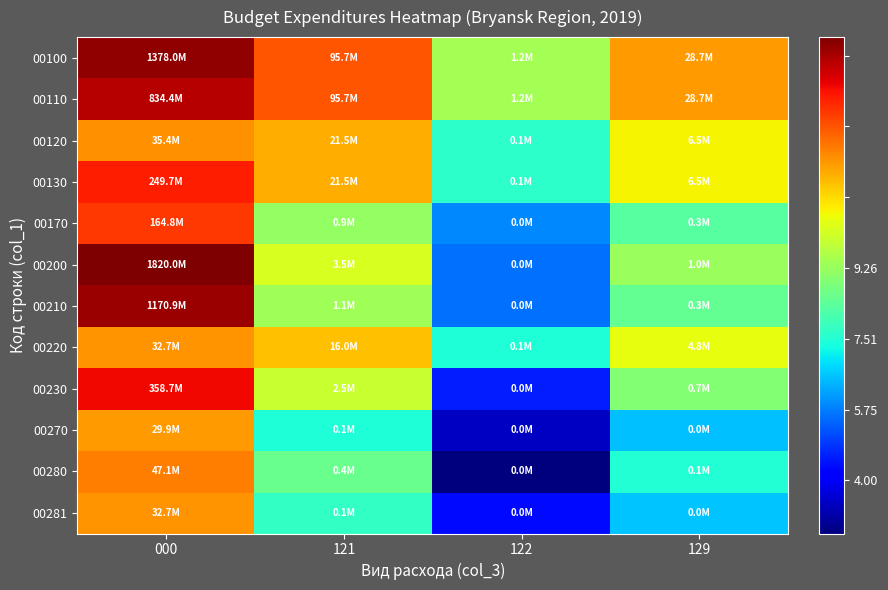

What is the spread (max minus min) of values at 122?

3.8